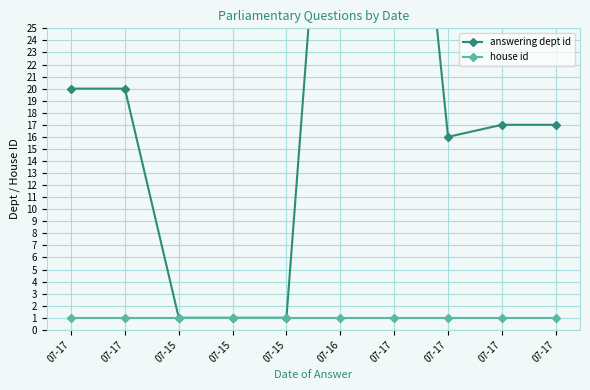

True or false: house id and answering dept id intersect in this chart.

False